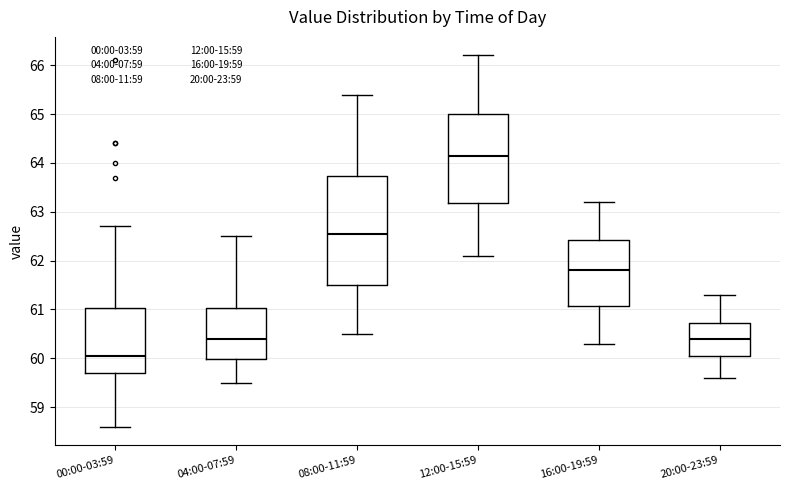

Reading left to right, read every box against the y-axis: the position of its median line, the range the box covers, and the ends of its whiskers. The values are not printed on the chart, so give them approximately, as read against the axis.

00:00-03:59: median 60.1, box 59.7 to 61.0, whiskers 58.6 to 62.7
04:00-07:59: median 60.4, box 60.0 to 61.0, whiskers 59.5 to 62.5
08:00-11:59: median 62.6, box 61.5 to 63.7, whiskers 60.5 to 65.4
12:00-15:59: median 64.2, box 63.2 to 65.0, whiskers 62.1 to 66.2
16:00-19:59: median 61.8, box 61.1 to 62.4, whiskers 60.3 to 63.2
20:00-23:59: median 60.4, box 60.1 to 60.7, whiskers 59.6 to 61.3